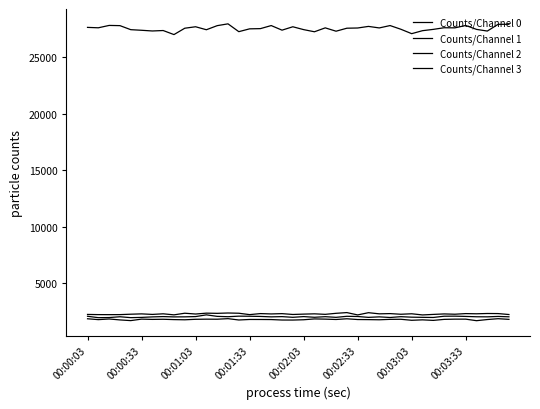

Reading right to left, list all the values displayed in this chart.

Counts/Channel 0: 27941	27939	27342	27490	27838	27626	27635	27491	27375	27111	27501	27829	27619	27754	27613	27594	27329	27625	27279	27469	27722	27422	27828	27557	27538	27288	27981	27820	27459	27723	27593	27030	27389	27349	27411	27465	27822	27841	27631	27667
Counts/Channel 1: 2234	2318	2325	2299	2316	2261	2287	2244	2198	2300	2258	2315	2295	2396	2199	2405	2341	2250	2295	2270	2239	2312	2286	2316	2226	2348	2369	2339	2355	2279	2349	2205	2297	2244	2291	2262	2226	2223	2226	2242
Counts/Channel 2: 1806	1864	1790	1688	1824	1824	1804	1715	1762	1724	1813	1806	1769	1783	1790	1857	1794	1826	1844	1771	1744	1747	1788	1794	1796	1750	1868	1818	1823	1811	1768	1784	1814	1802	1827	1695	1756	1839	1781	1858
Counts/Channel 3: 2032	2065	2030	2035	2066	2089	2084	1973	1985	1999	2043	1972	2027	1982	2059	2077	1985	2042	1990	2050	1987	2048	2027	2065	2082	2089	2040	2071	2204	2052	2029	2023	2051	2024	1979	1957	2036	1965	1955	2079